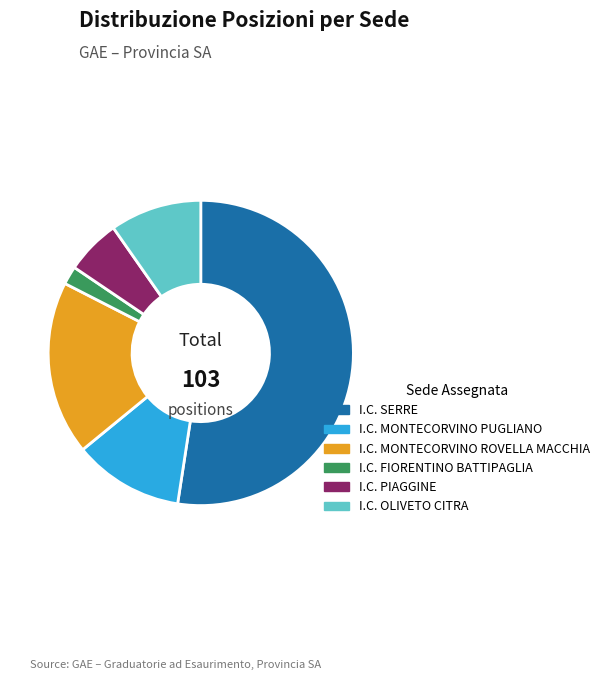

Which category accounts for the majority?

I.C. SERRE